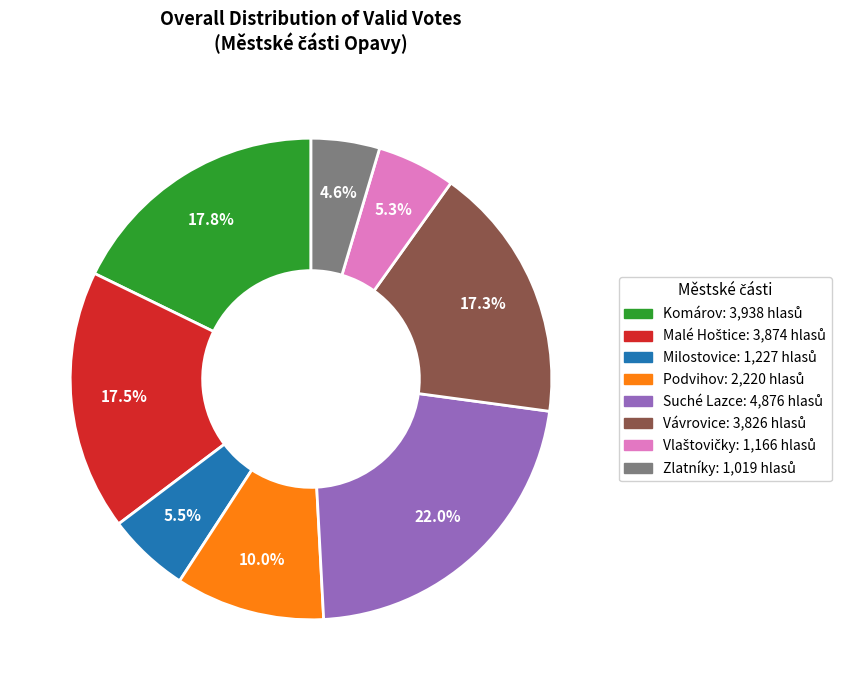

To the nearest percent, what is the average slice percentage?

12%